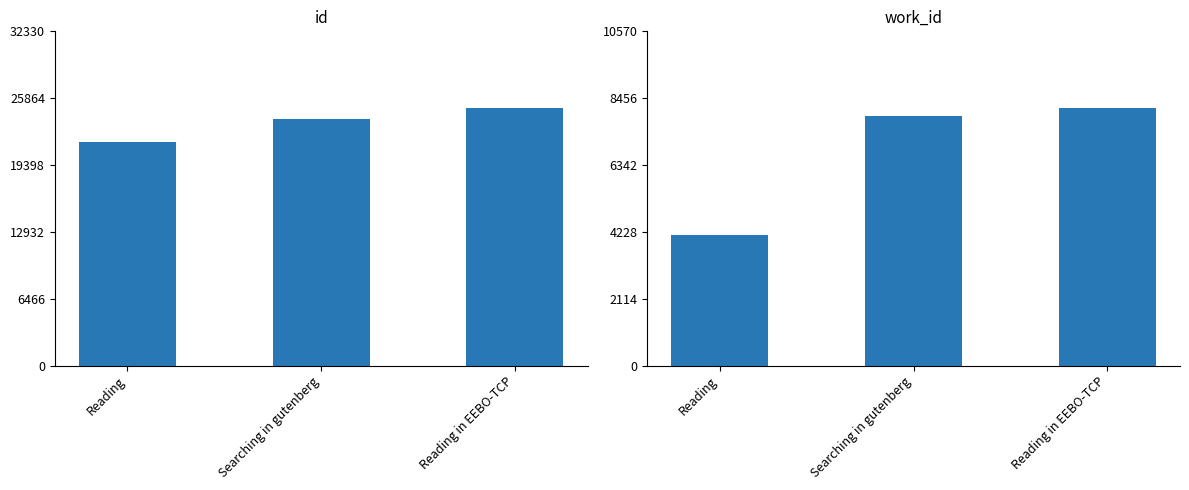

Read the id value at Searching in gutenberg.

23894.0